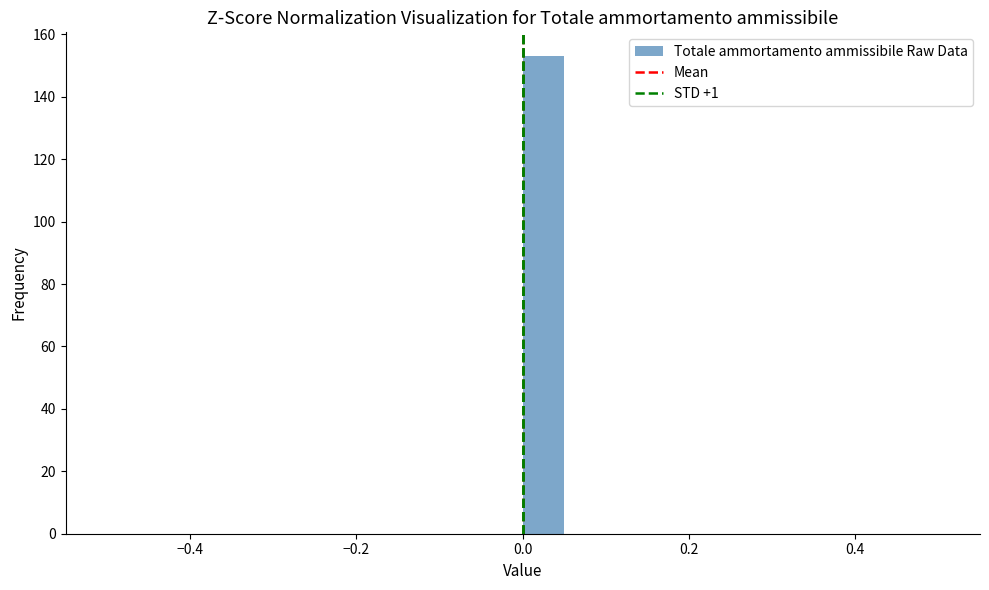

Around what value on the x-axis is the tallest bar? Give the approximate position of its centre, as read against the axis.

0.02